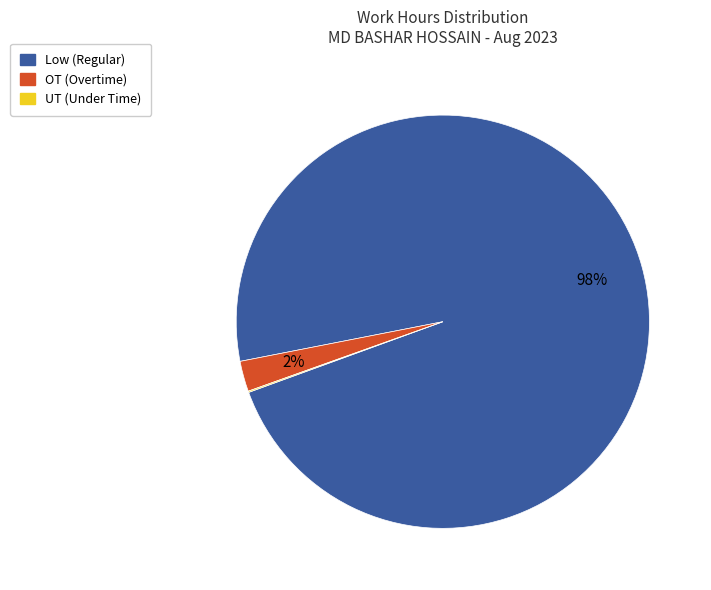

Does any single category account for the majority?

Yes